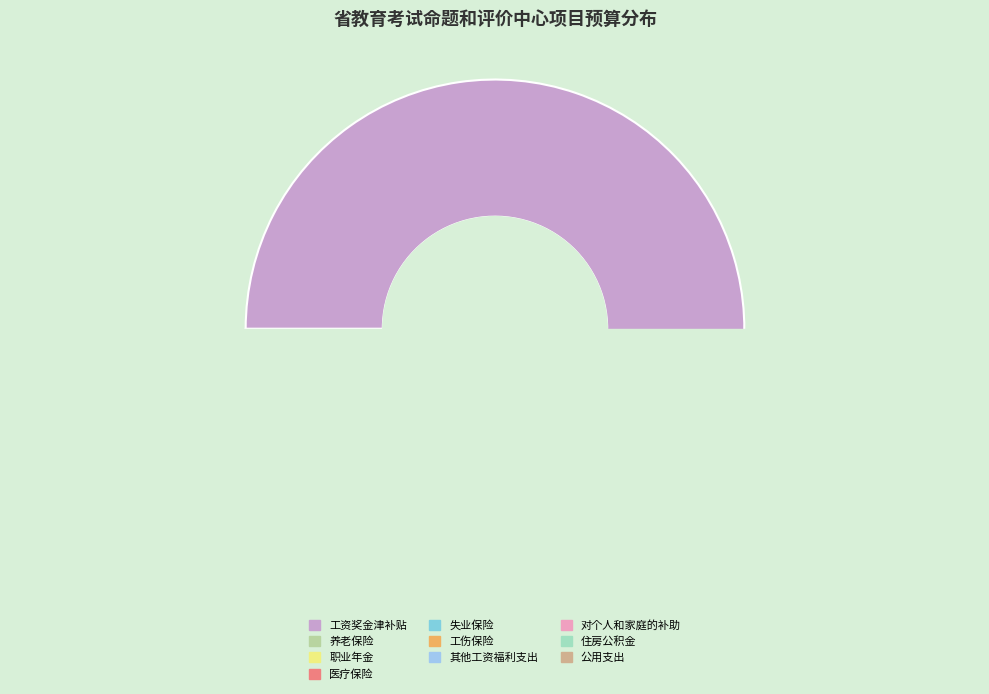

Which slice is the smallest?

对个人和家庭的补助